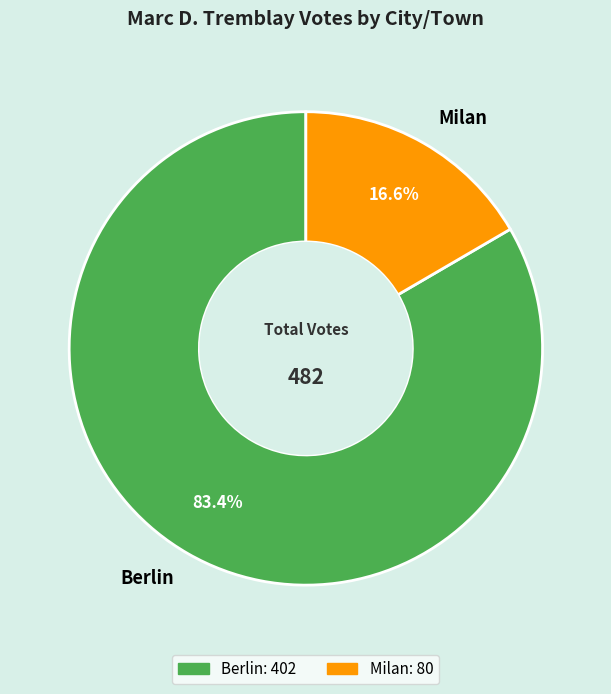

Count the number of slices in the pie.

2